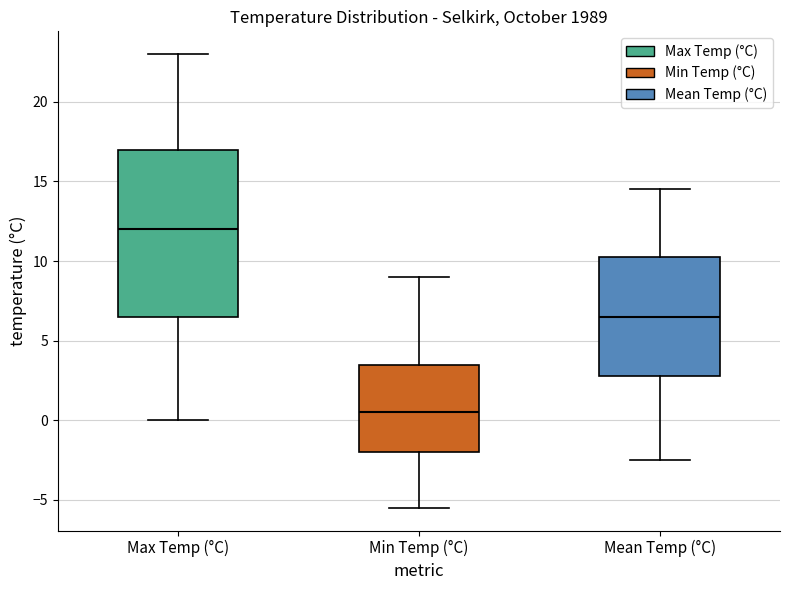

Reading left to right, transcribe this box plot: for each box, give where its median line is, the range the box spans, and where its two whiskers end, as read against the y-axis. The values are not printed on the chart, so give them approximately, as read against the axis.

Max Temp (°C): median 12.0, box 6.5 to 17.0, whiskers 0.0 to 23.0
Min Temp (°C): median 0.5, box -2.0 to 3.5, whiskers -5.5 to 9.0
Mean Temp (°C): median 6.5, box 3.0 to 10.5, whiskers -2.5 to 14.5